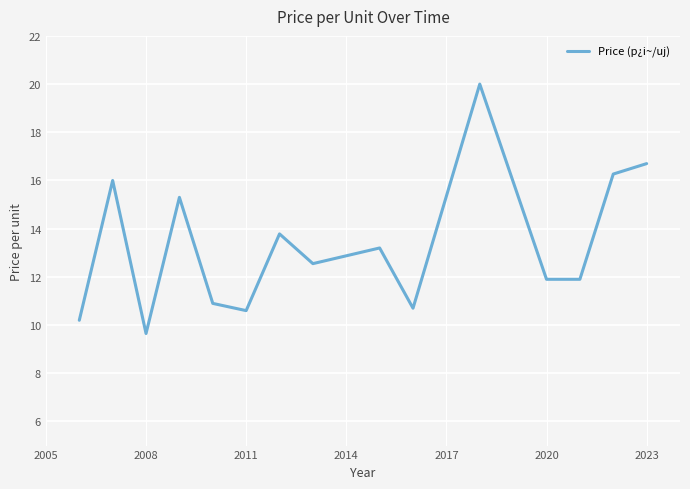

How many interior local peaks (higher than both neighbors) does the data have?

5